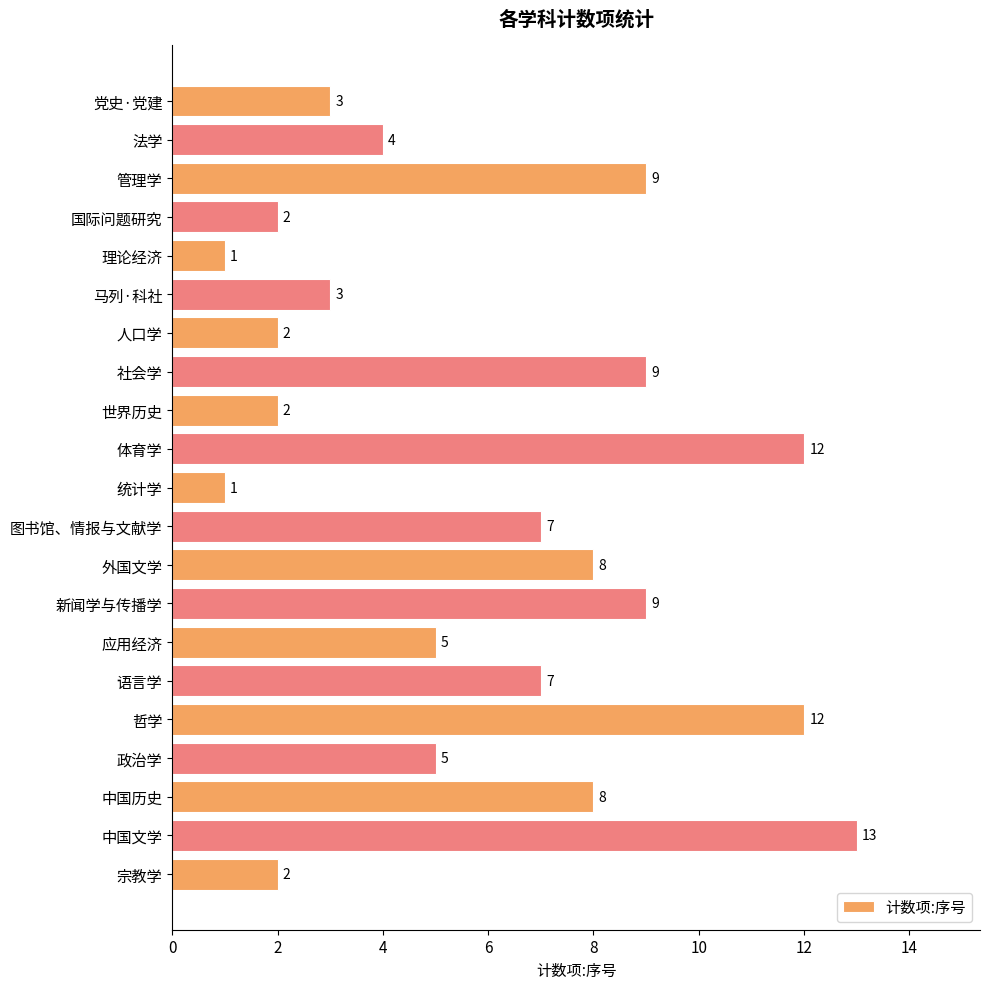

Reading bottom to top, what are all the values shown in this chart?

2	13	8	5	12	7	5	9	8	7	1	12	2	9	2	3	1	2	9	4	3